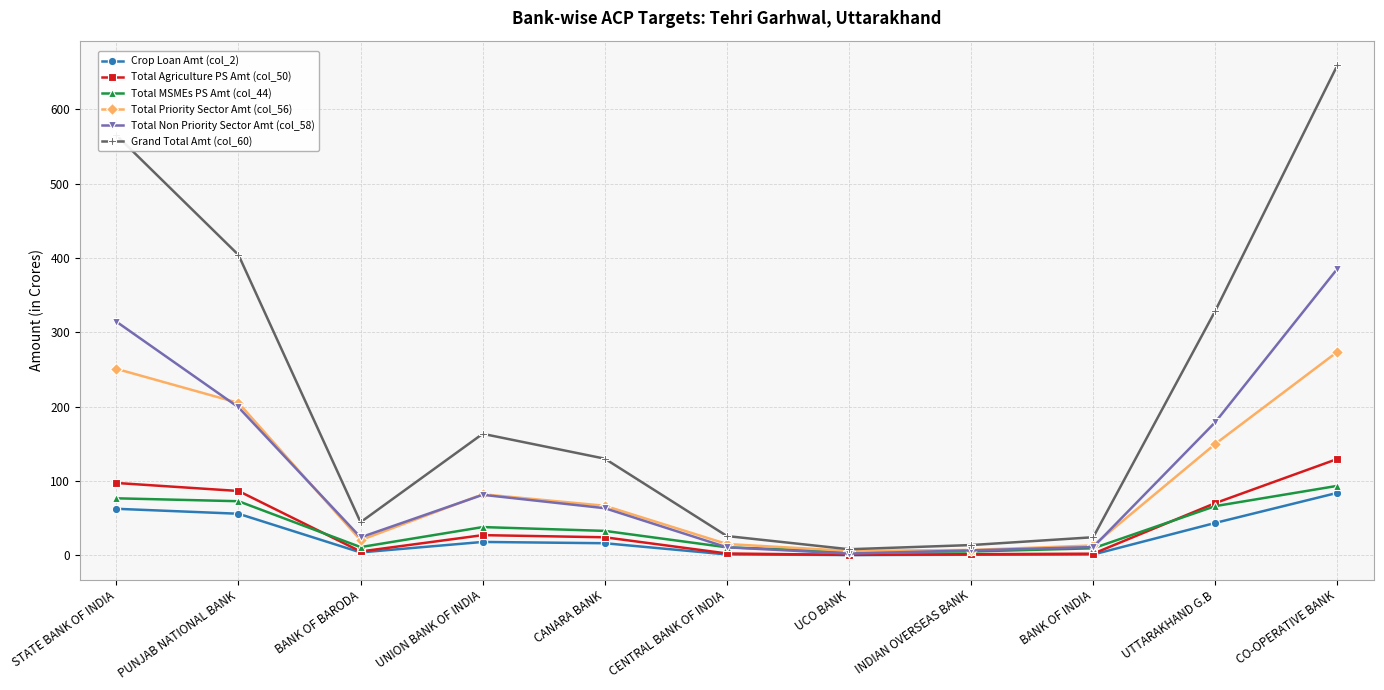

What is the value of the Grand Total Amt (col_60) point at the 6th from the left?

25.9